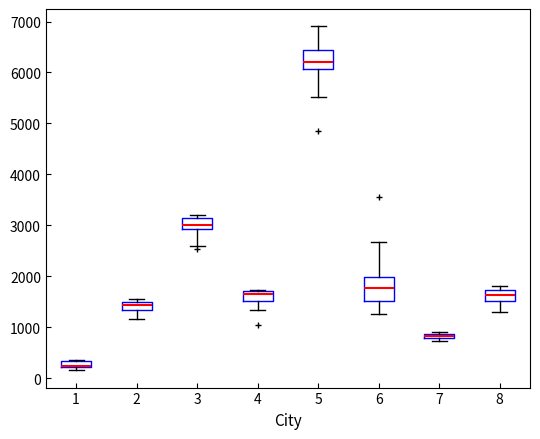

Where does the median line of the box at x = 2 sit on the y-axis? The values are not printed on the chart, so give them approximately, as read against the axis.

1400